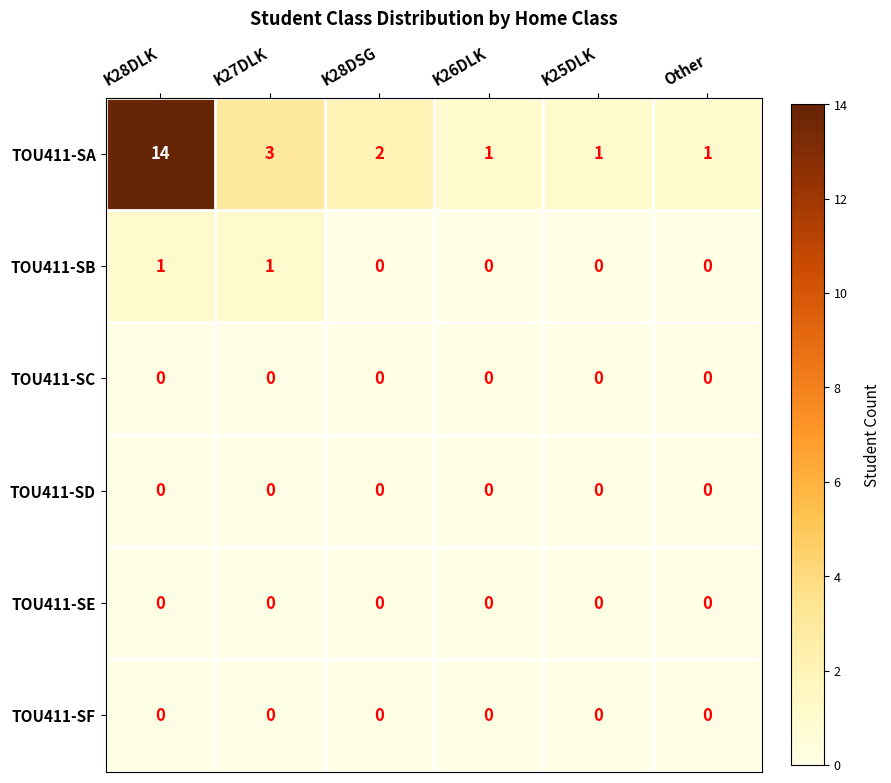

What is the difference between the maximum and minimum values in the TOU411-SA series?

13